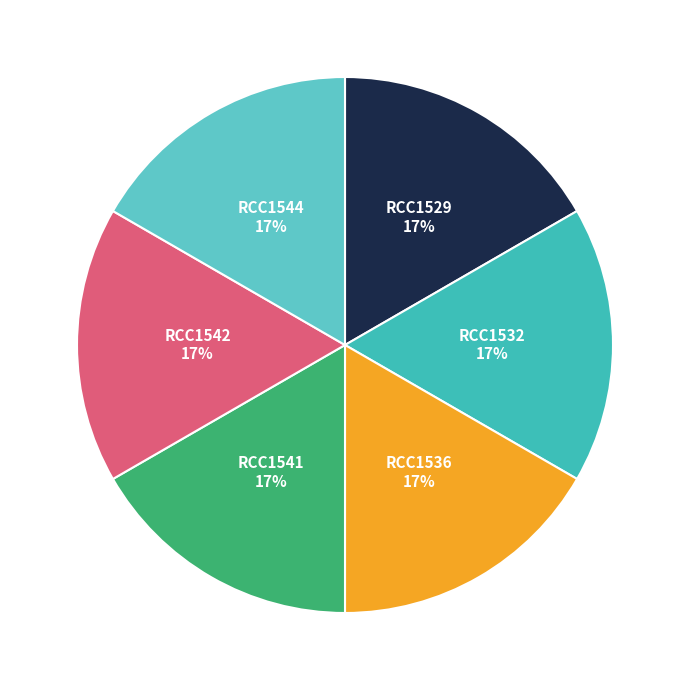

To the nearest percent, what portion does RCC1529 represent?

17%